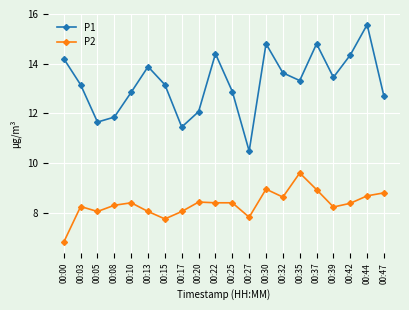

What is the highest value of the P1 series?

15.6